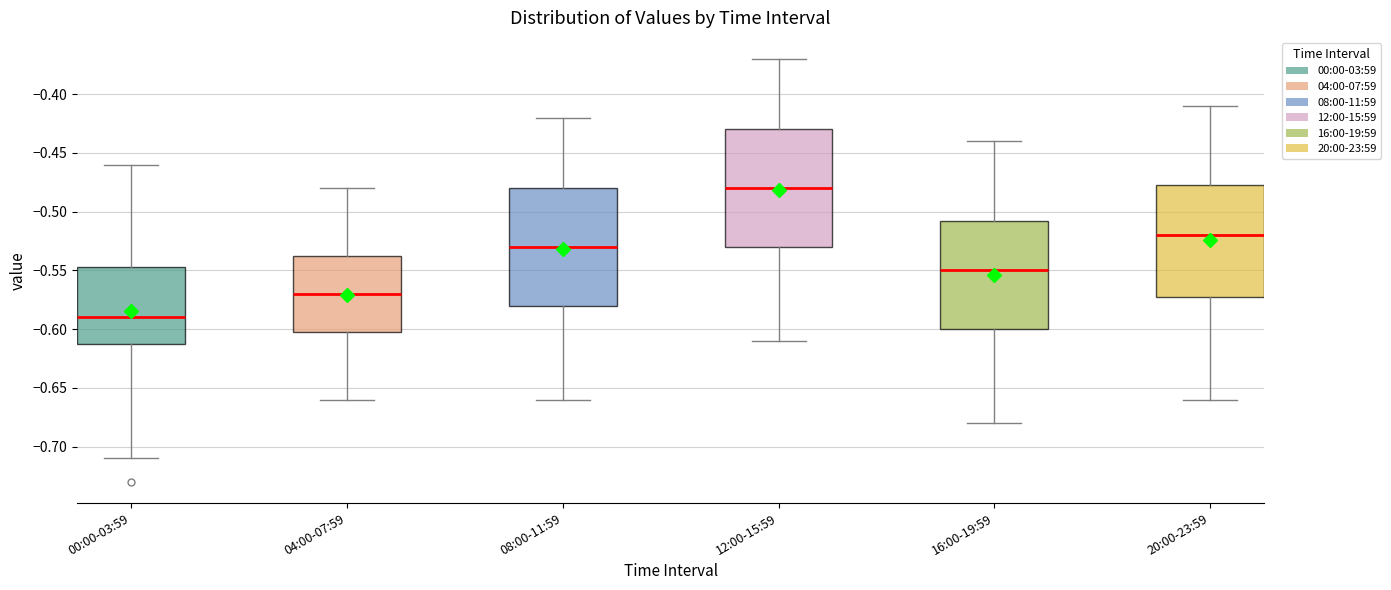

Reading left to right, read every box against the y-axis: the position of its median line, the range the box covers, and the ends of its whiskers. The values are not printed on the chart, so give them approximately, as read against the axis.

00:00-03:59: median -0.590, box -0.610 to -0.545, whiskers -0.710 to -0.460
04:00-07:59: median -0.570, box -0.600 to -0.535, whiskers -0.660 to -0.480
08:00-11:59: median -0.530, box -0.580 to -0.480, whiskers -0.660 to -0.420
12:00-15:59: median -0.480, box -0.530 to -0.430, whiskers -0.610 to -0.370
16:00-19:59: median -0.550, box -0.600 to -0.505, whiskers -0.680 to -0.440
20:00-23:59: median -0.520, box -0.570 to -0.475, whiskers -0.660 to -0.410